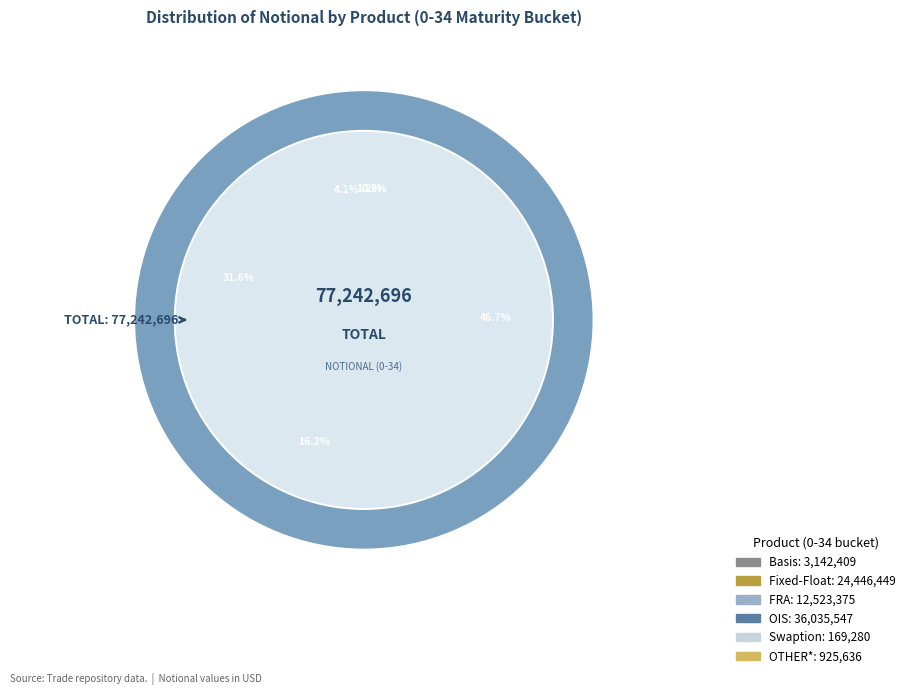

Count the number of slices in the pie.

6